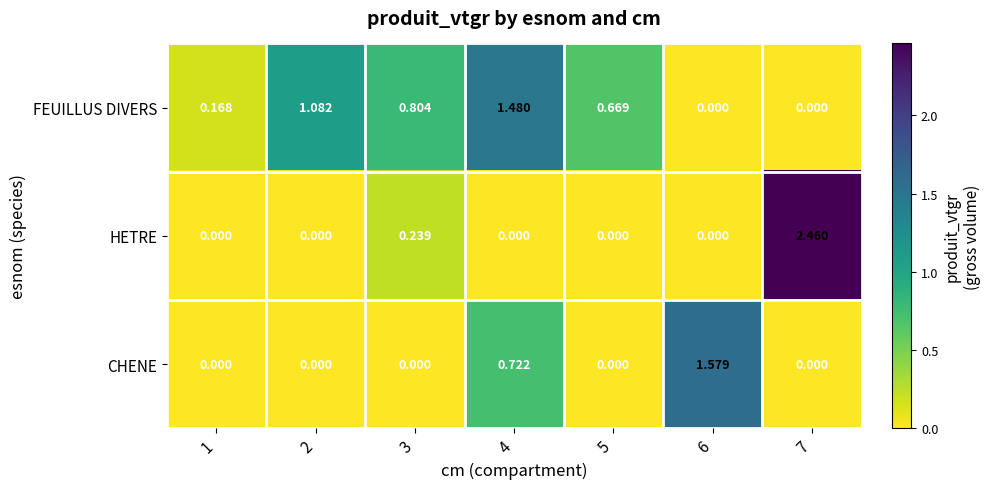

Which series has the largest range (max minus min)?

HETRE